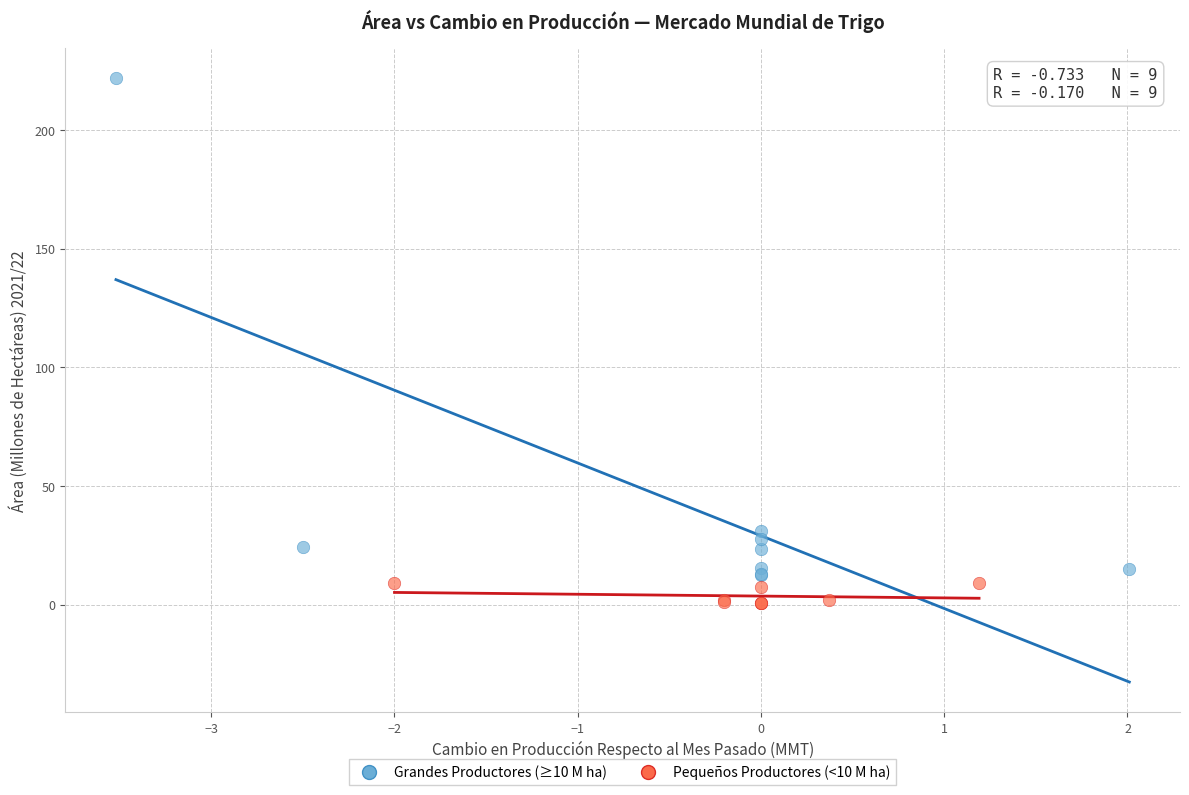

Which series has the widest spread of Y values?

Grandes Productores (≥10 M ha)